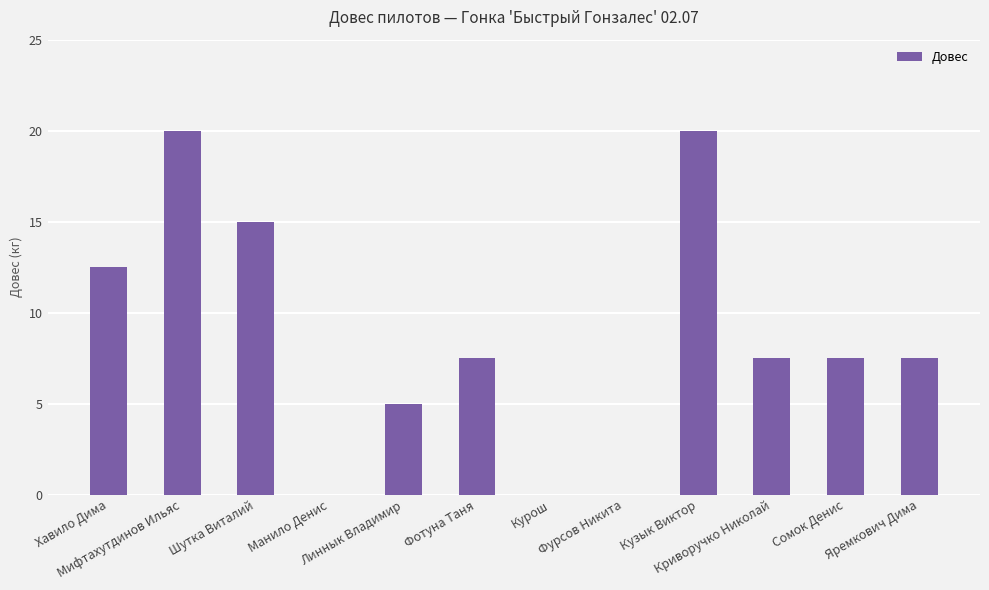

What is the sum of all values?

102.5